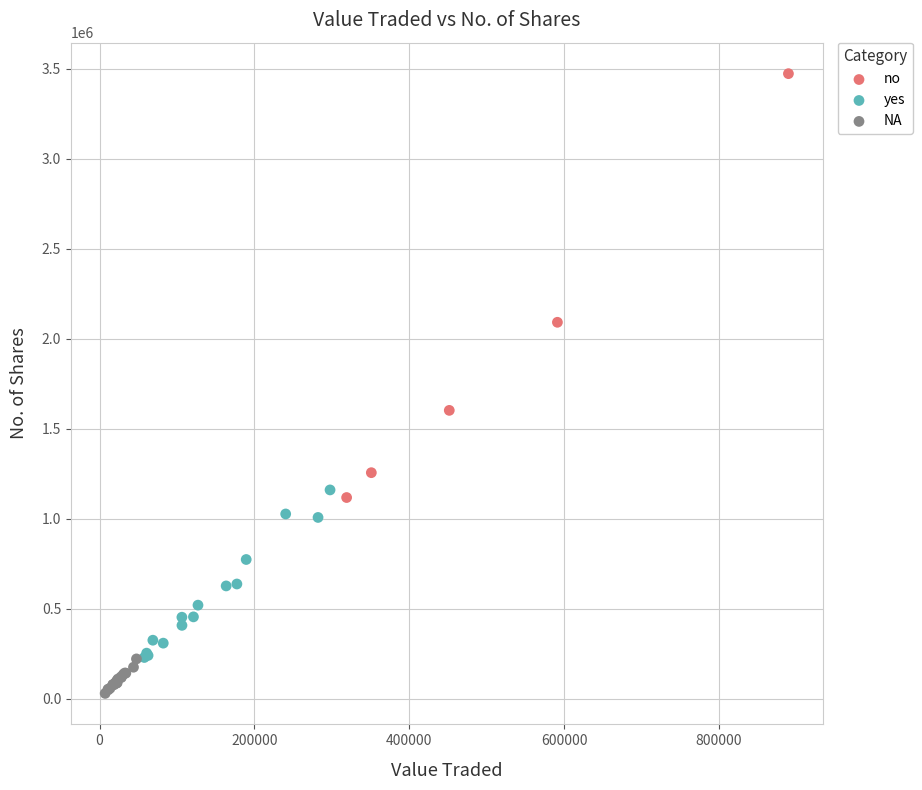

Which series contains the highest Y value?

no